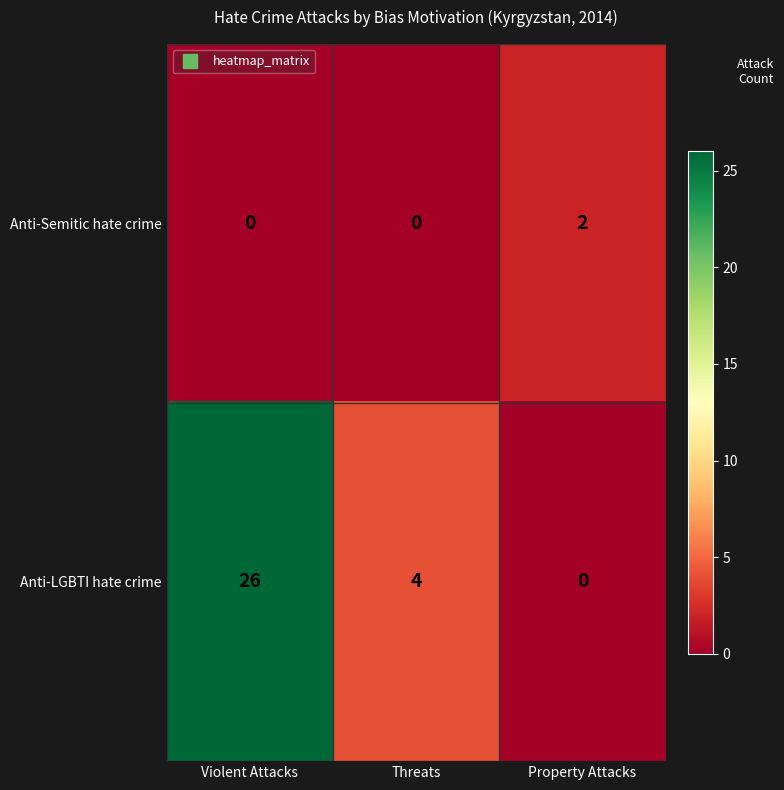

Is the value of Anti-Semitic hate crime at Violent Attacks greater than the value of Anti-LGBTI hate crime at Violent Attacks?

No